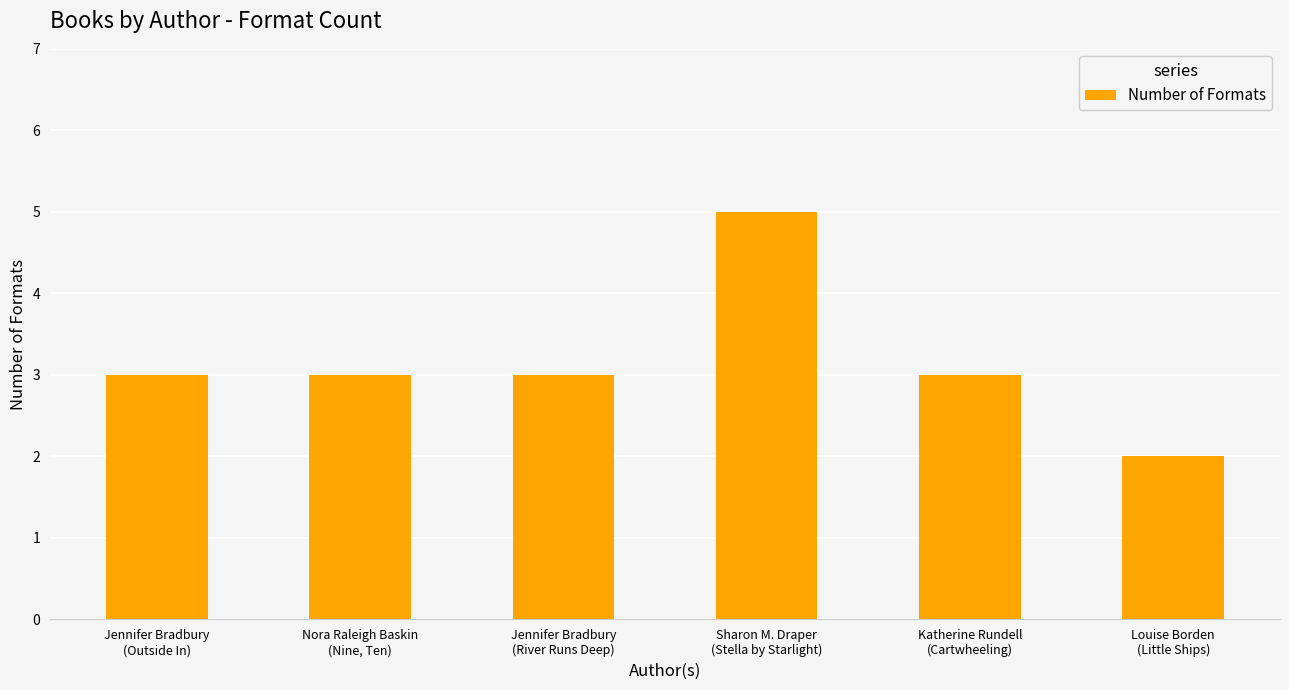

True or false: the data shows 2 at Louise Borden
(Little Ships).

True